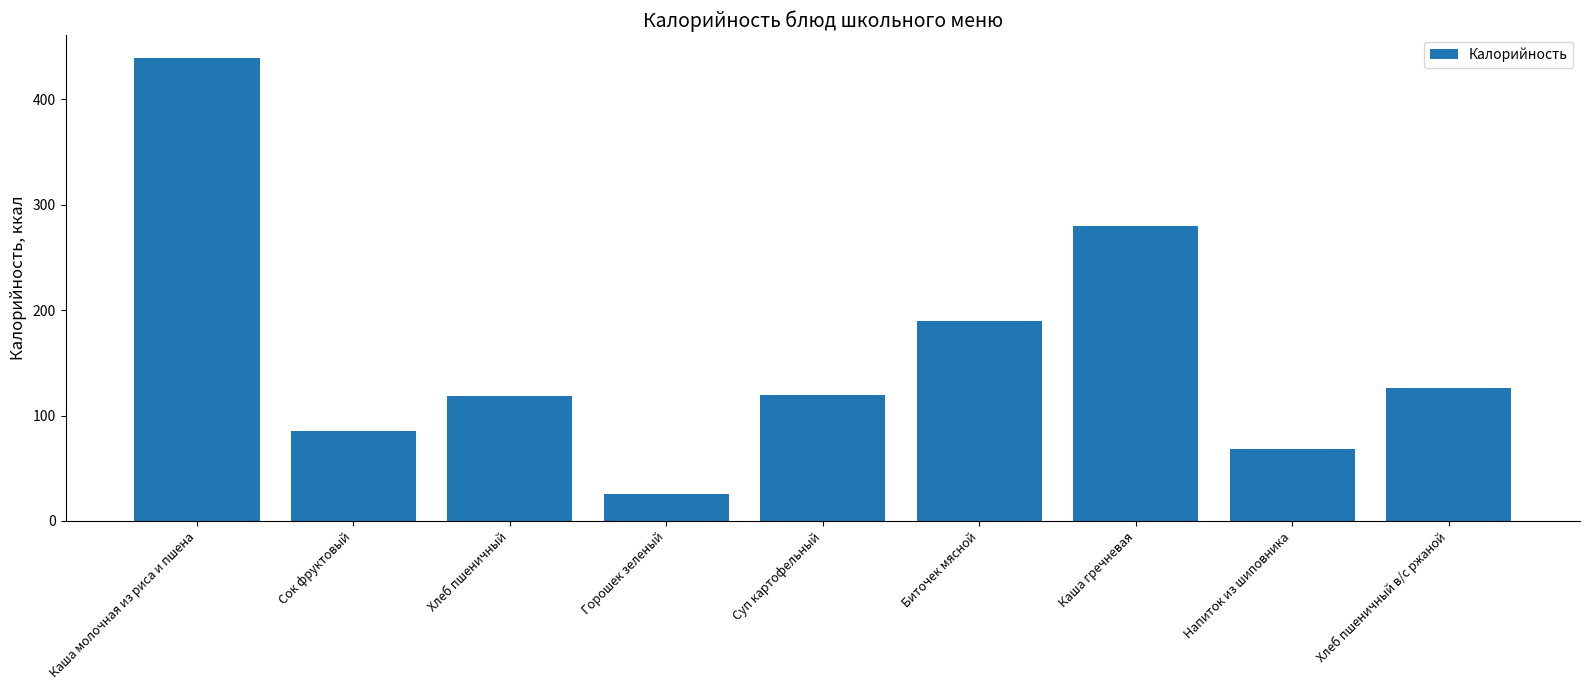

What is the maximum value shown in the chart?

439.0